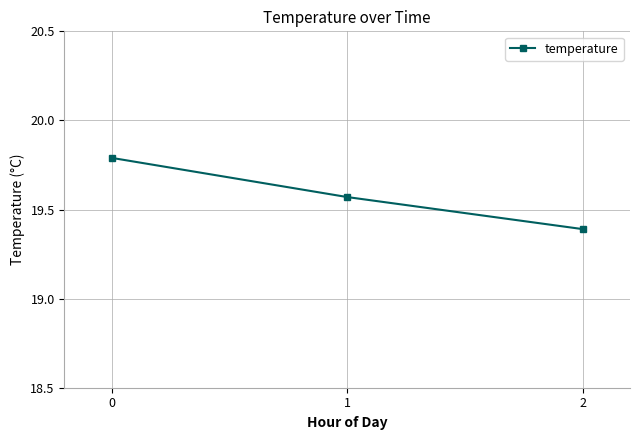

The chart shows a value of 19.4 at 2. True or false?

True